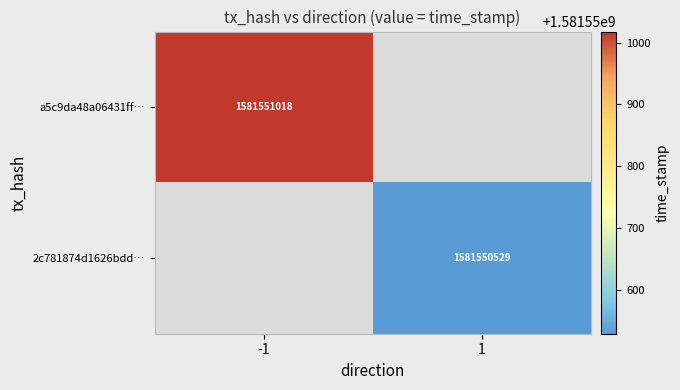

List the series in order of their peak value, highest first.

a5c9da48a06431ff3658cc4fd81da607089a1ef, 2c781874d1626bddf270ad1c1199aaa1bb03dab